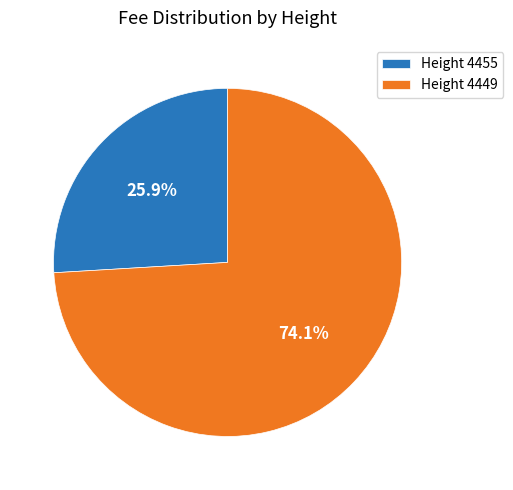

How many segments does this pie chart have?

2